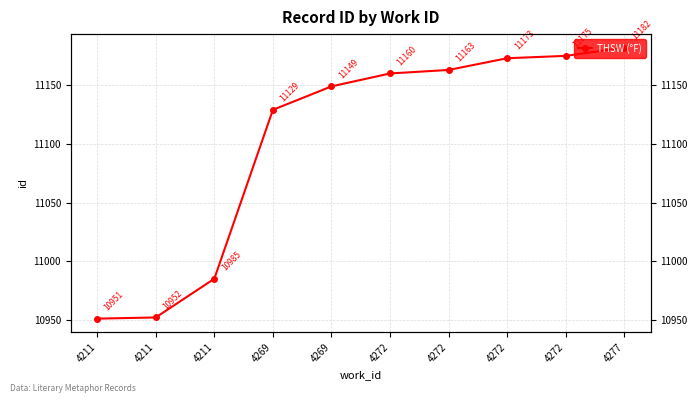

Rank the categories by value from lowest to highest.

4211, 4211, 4211, 4269, 4269, 4272, 4272, 4272, 4272, 4277